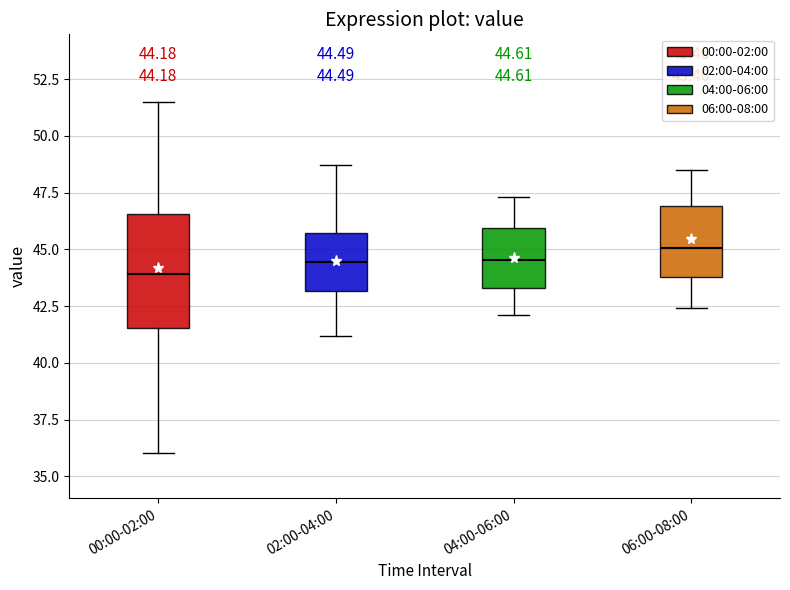

Which box is the tallest, from its lower edge to its upper edge?

00:00-02:00